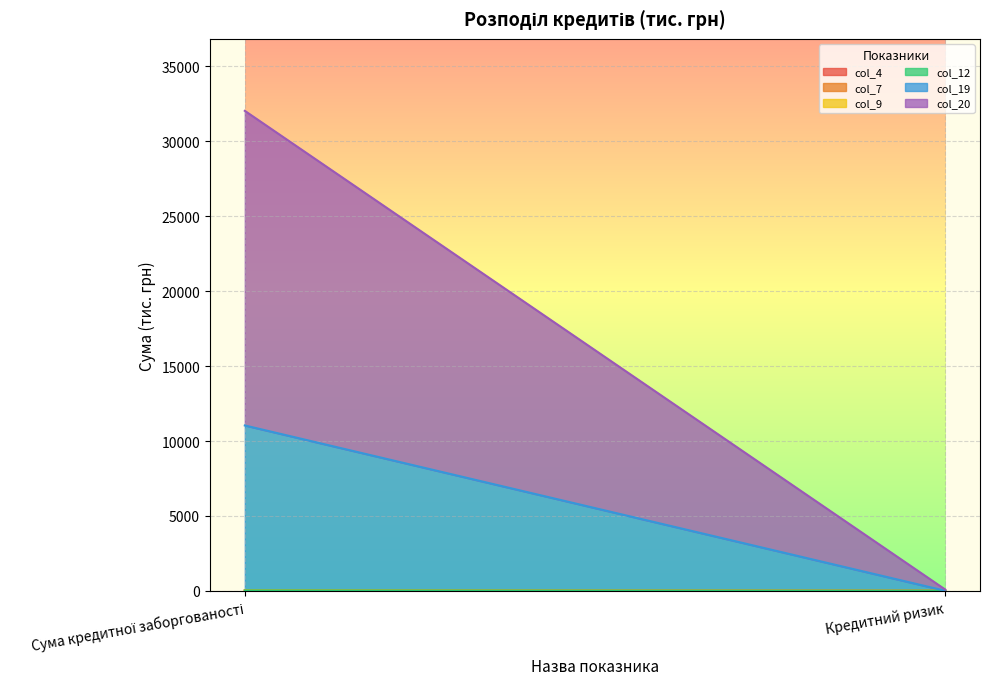

Is it true that col_9 equals 0.0 at Кредитний ризик?

True